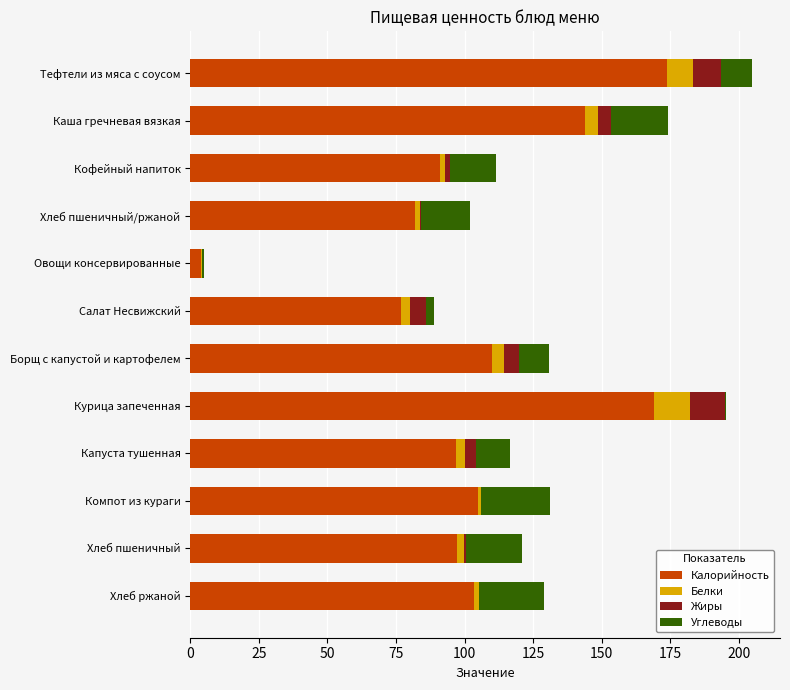

What is the highest value of the Калорийность series?

174.0